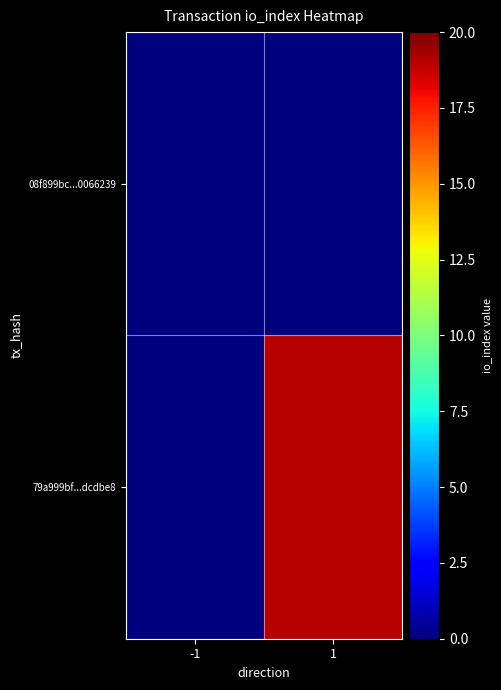

List the series in order of their overall mean, lowest first.

08f899bc...0066239, 79a999bf...dcdbe8